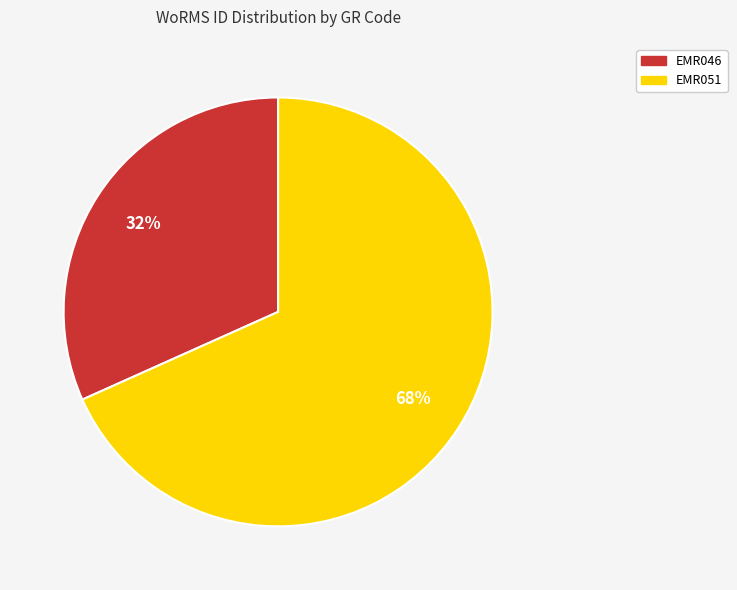

Which category has the biggest portion of the pie?

EMR051